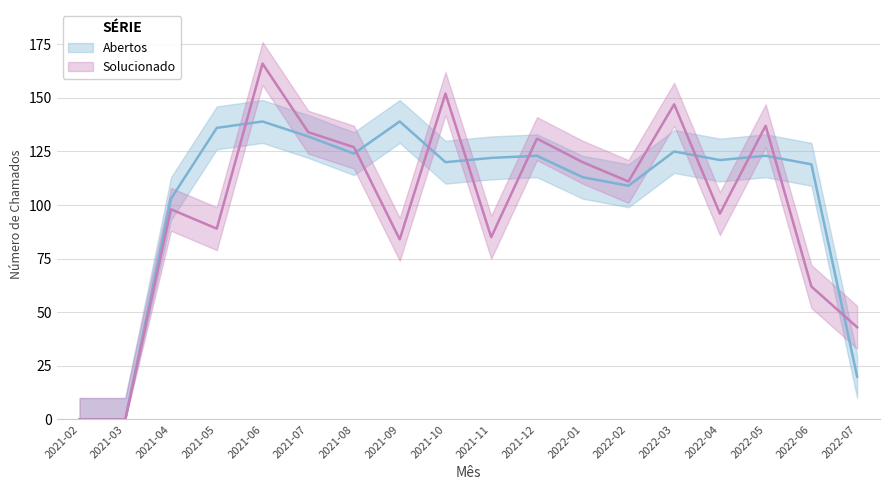

Is it true that Abertos equals 173 at 2021-07?

False